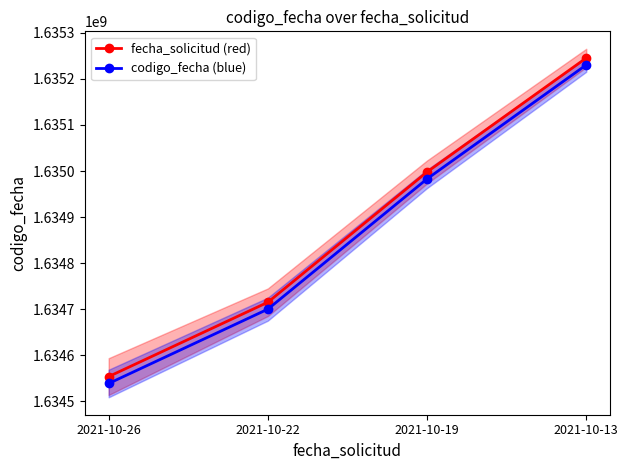

What is the value of the codigo_fecha (blue) point at the 2nd from the left?

1634699816